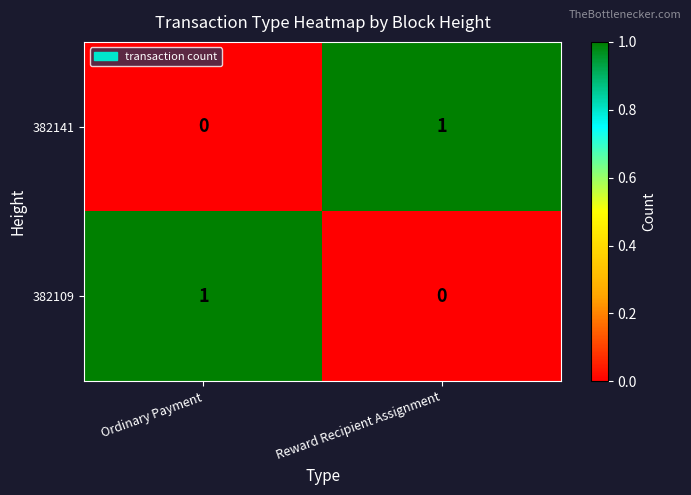

What is the maximum value shown in the chart?

1